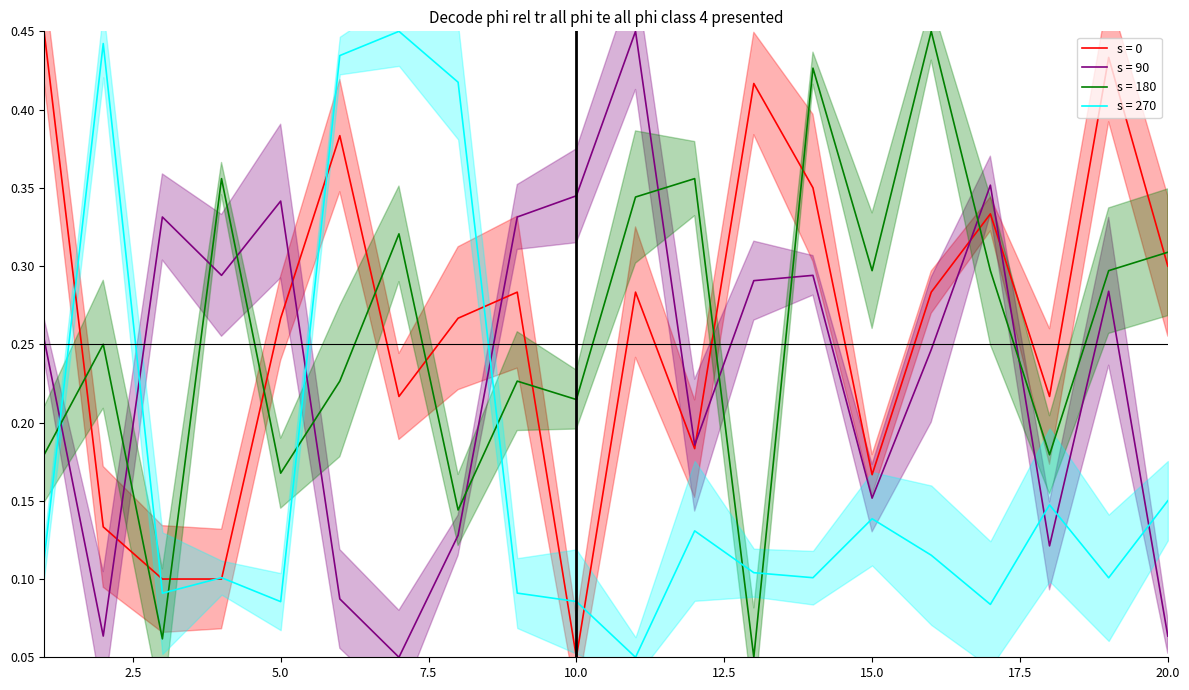

Which category has the highest value in the s = 180 series?

16